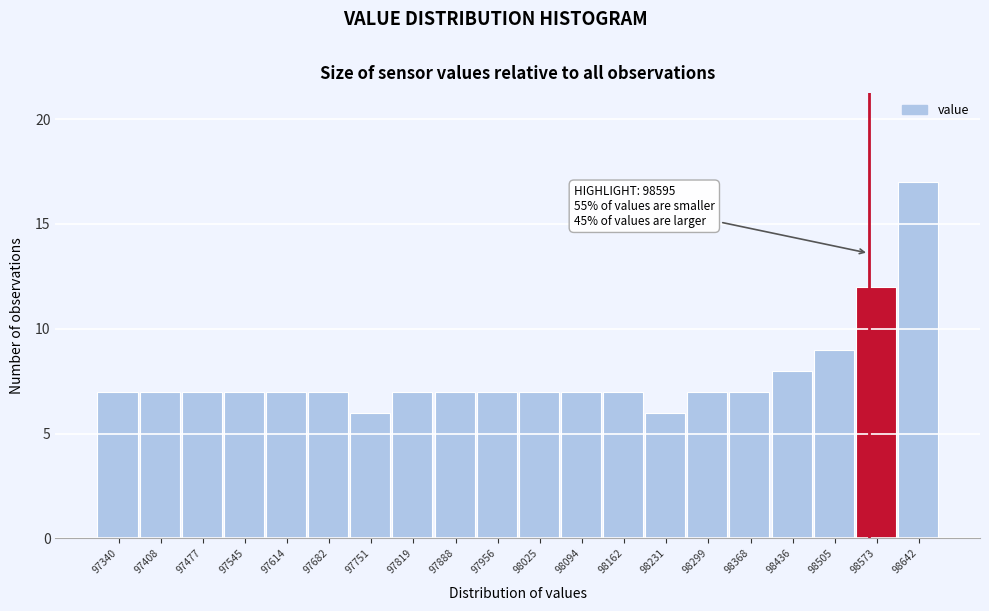

Reading left to right, extract all data points from this chart.

7	7	7	7	7	7	6	7	7	7	7	7	7	6	7	7	8	9	12	17